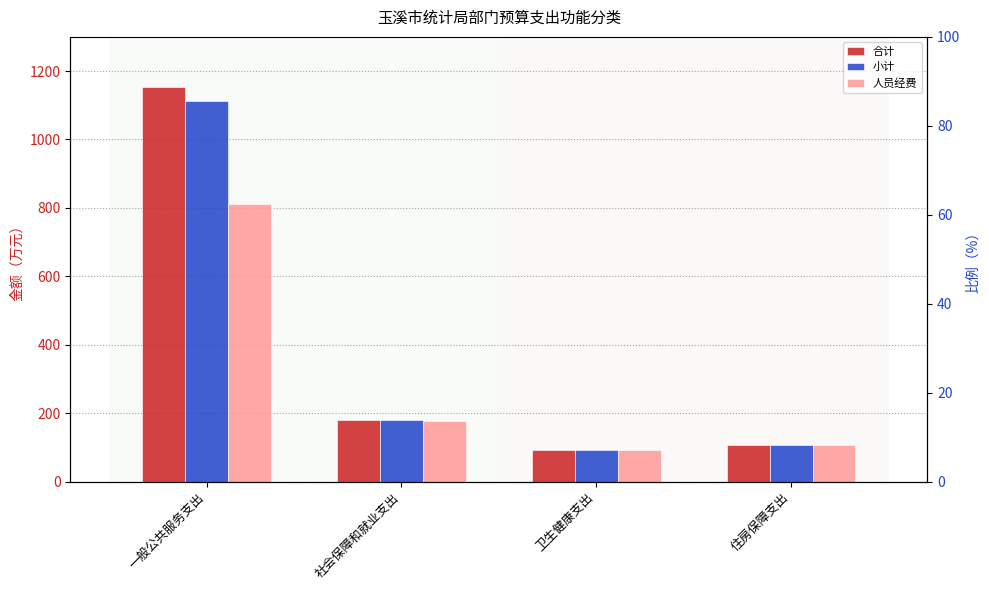

What is the value of the 合计 bar at the 1st from the left?

1154.2